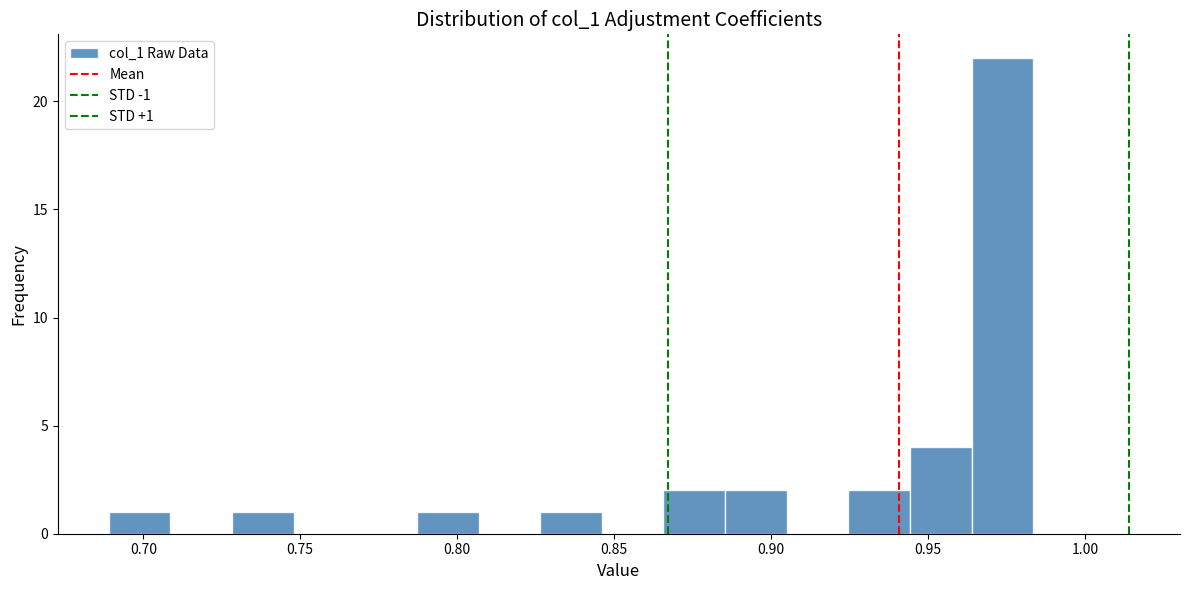

Read against the x-axis, roughly where is the centre of the tallest bar?

0.975